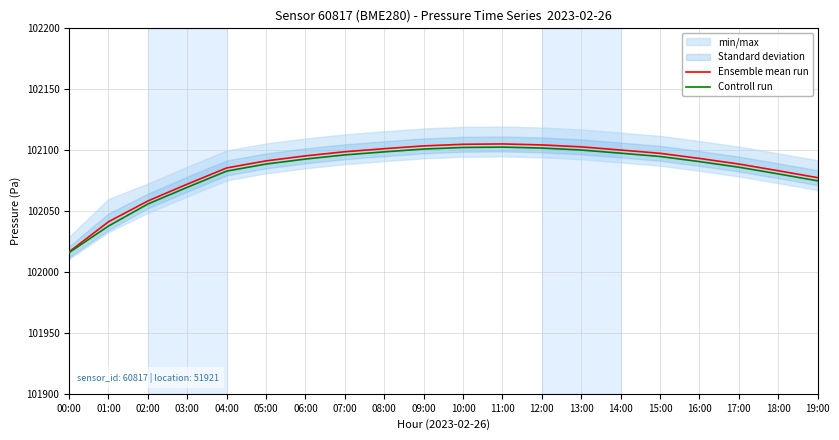

At 08:00, list the series in order from largest to smallest.

Ensemble mean run, Controll run